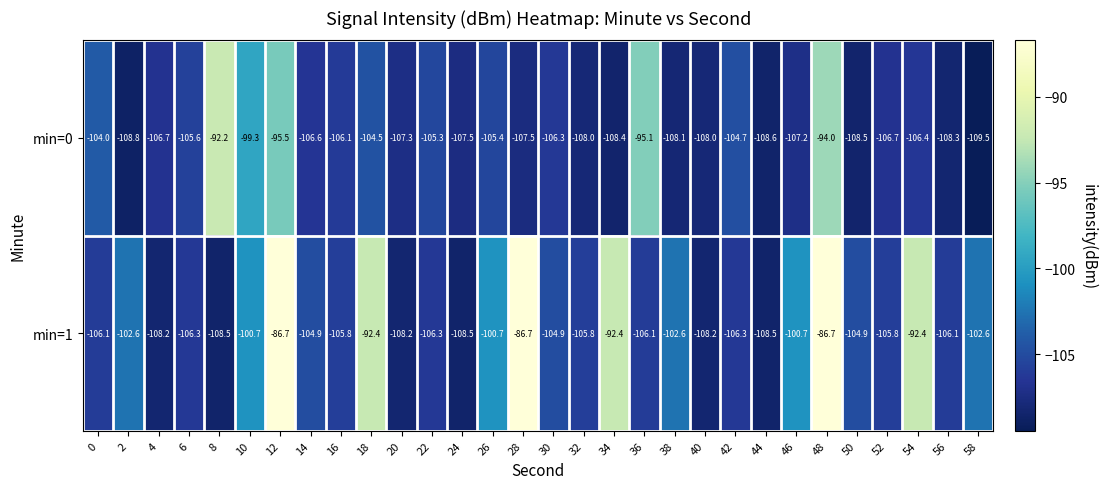

At 32, list the series in order from smallest to largest.

min=0, min=1